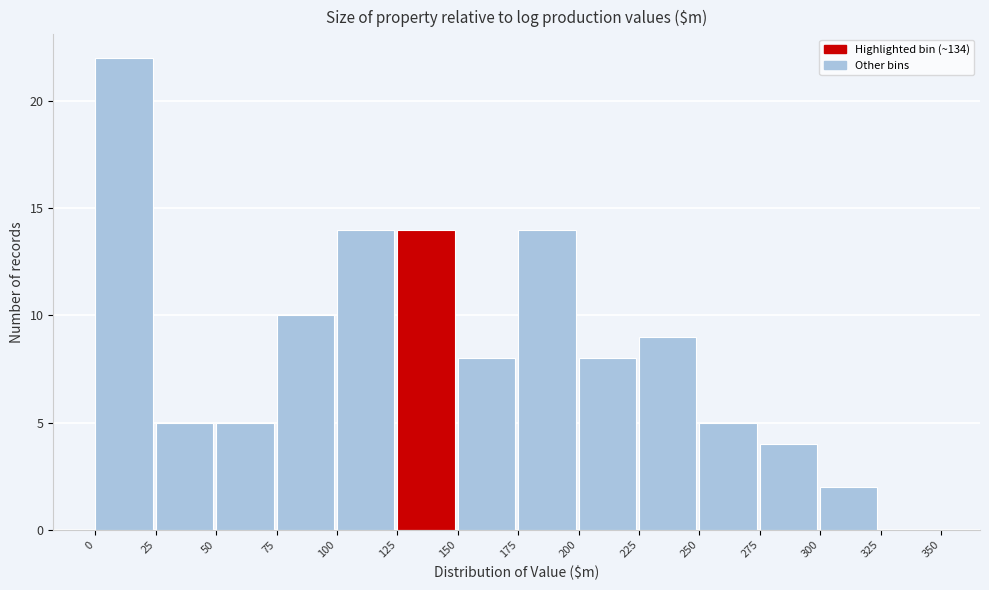

Reading left to right, transcribe this chart: for each bar, give the range it covers on the x-axis and its height. The values are not printed on the chart, so give them approximately, as read against the axis.

0 to 25: 22
25 to 50: 5
50 to 75: 5
75 to 100: 10
100 to 125: 14
125 to 150: 14
150 to 175: 8
175 to 200: 14
200 to 225: 8
225 to 250: 9
250 to 275: 5
275 to 300: 4
300 to 325: 2
325 to 350: 0